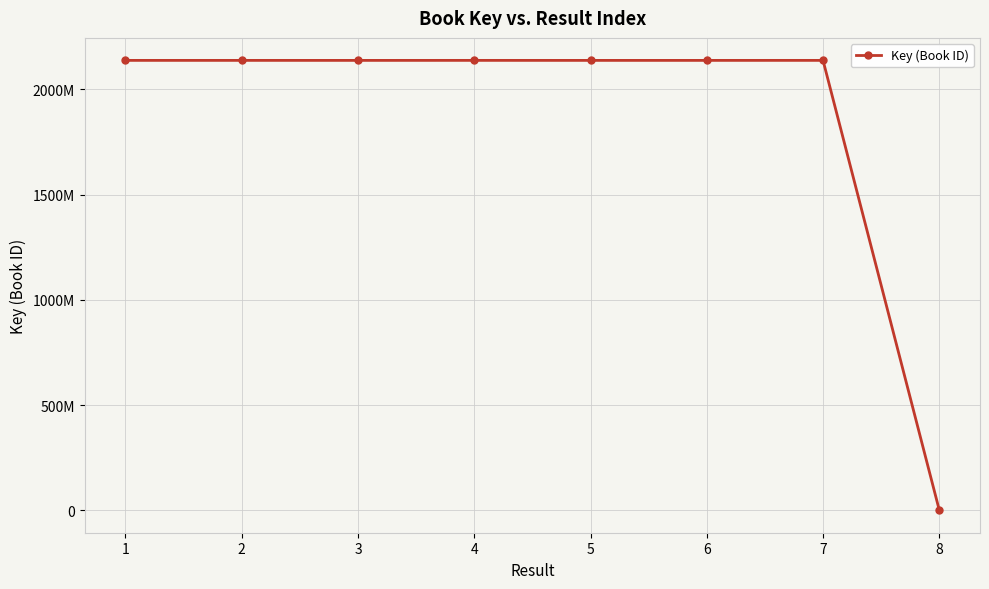

What is the difference between the values at 5 and 2?

35809